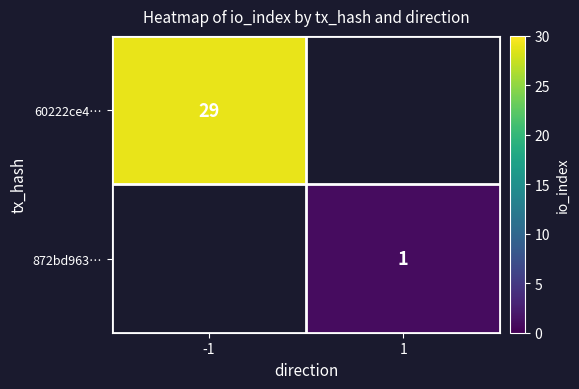

The value of 872bd963… at 1 is 1. True or false?

True